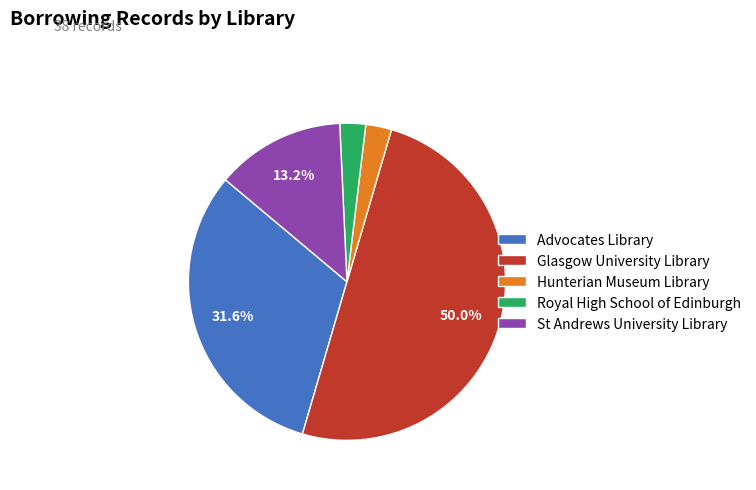

Count the number of slices in the pie.

5